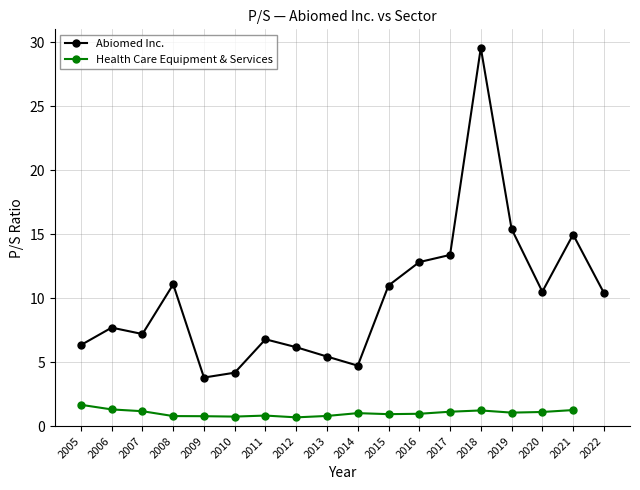

What is the value of the Abiomed Inc. point at the 4th from the left?

11.1